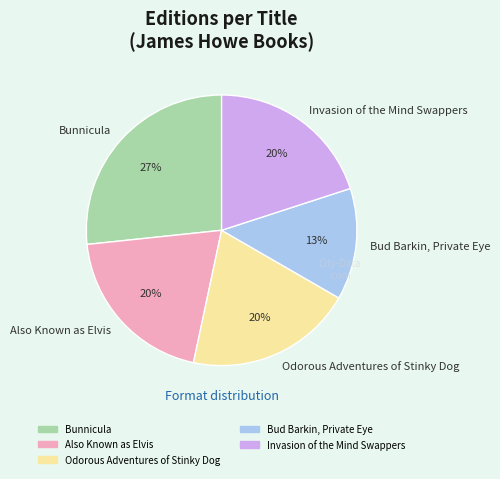

To the nearest percent, what is the average slice percentage?

20%